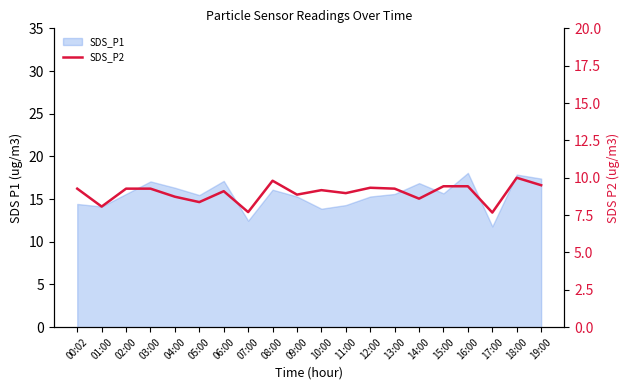

How many points are lower than both their immediate neighbors (excluding endpoints)?

7